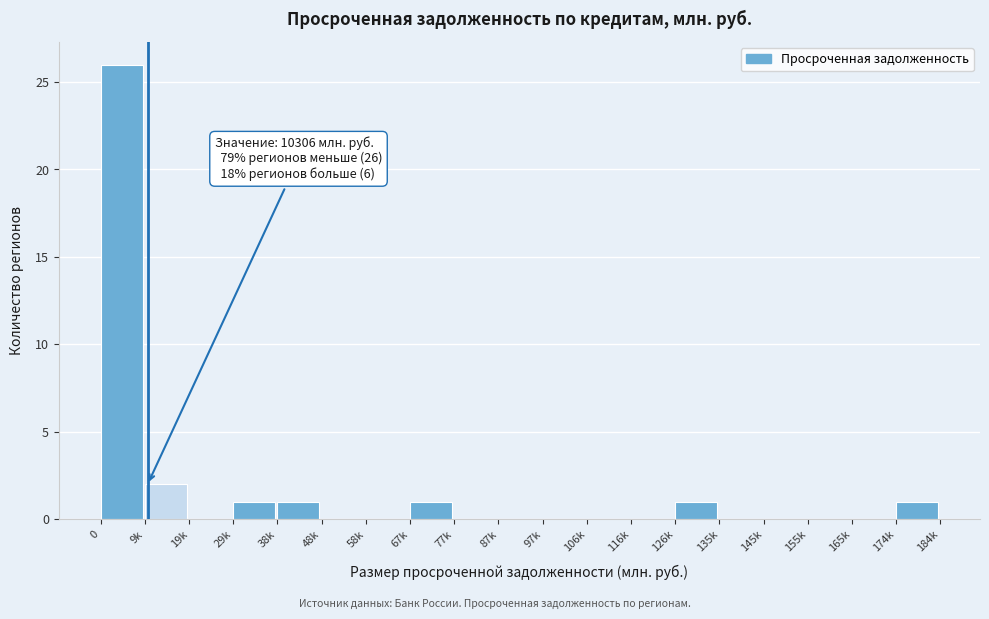

Reading left to right, what are all the values shown in this chart?

0=26	9k=2	19k=0	29k=1	38k=1	48k=0	58k=0	67k=1	77k=0	87k=0	97k=0	106k=0	116k=0	126k=1	135k=0	145k=0	155k=0	165k=0	174k=1